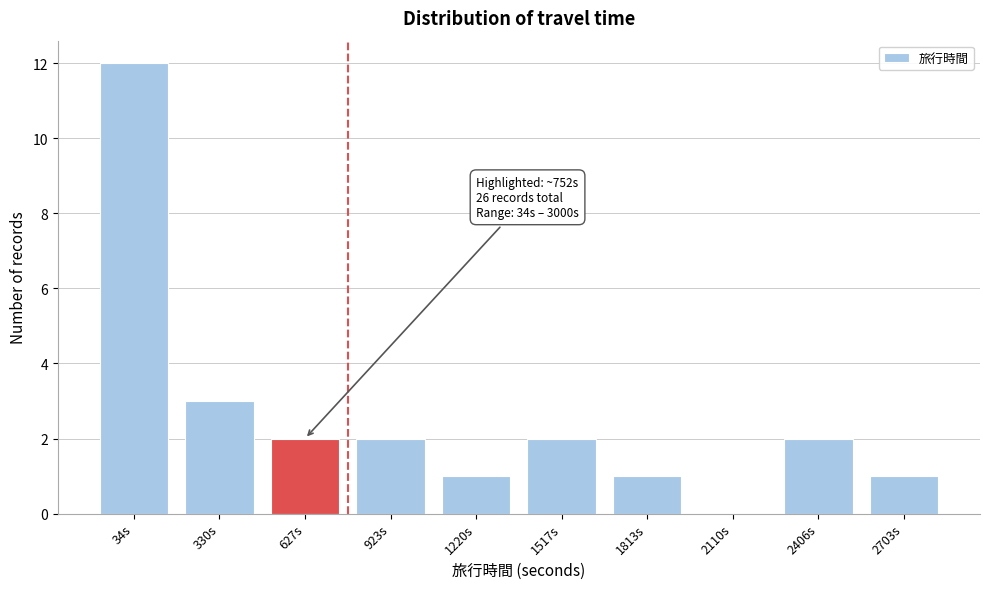

Reading left to right, extract all data points from this chart.

34s=12	330s=3	627s=2	923s=2	1220s=1	1517s=2	1813s=1	2110s=0	2406s=2	2703s=1